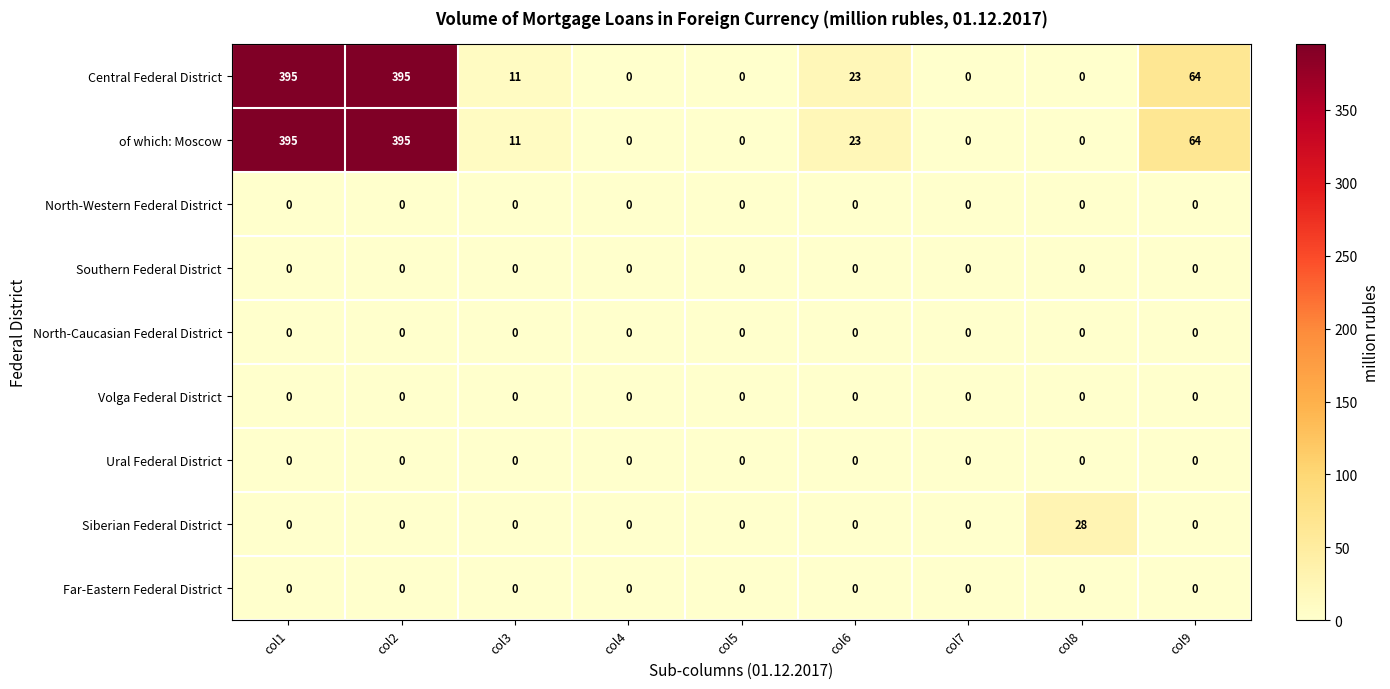

At how many categories does at least one series exceed 109?

2